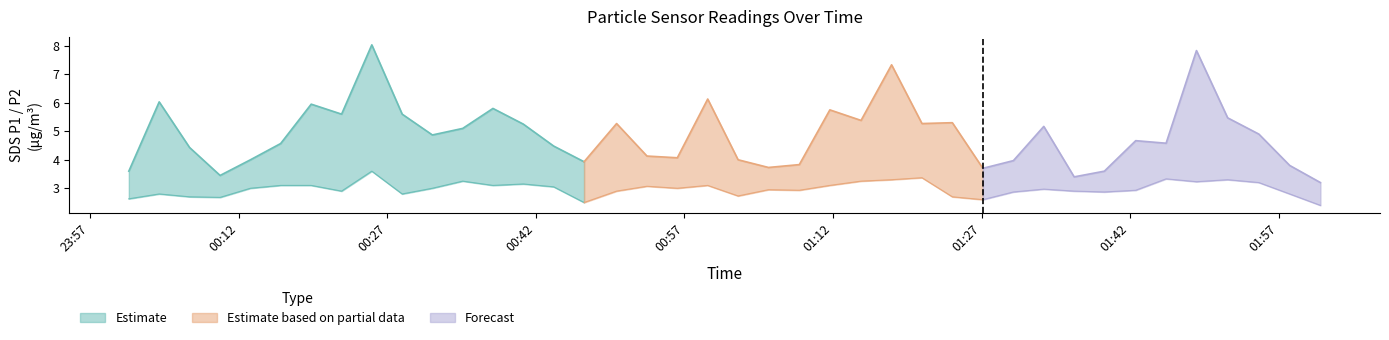

True or false: SDS_P2 and BME280_temperature intersect in this chart.

False